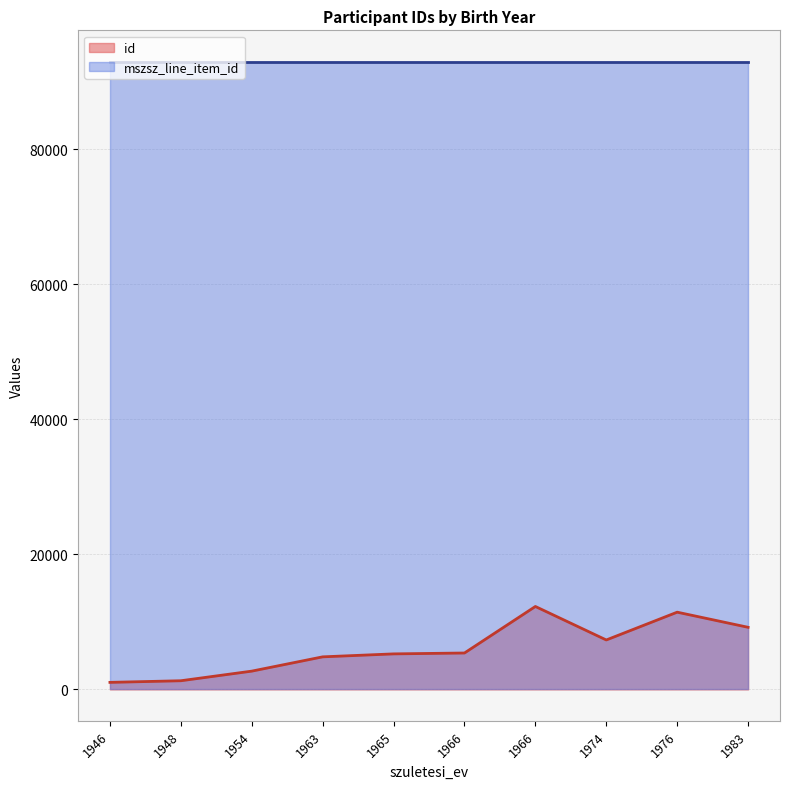

Is it true that id equals 12282 at 1966?

True